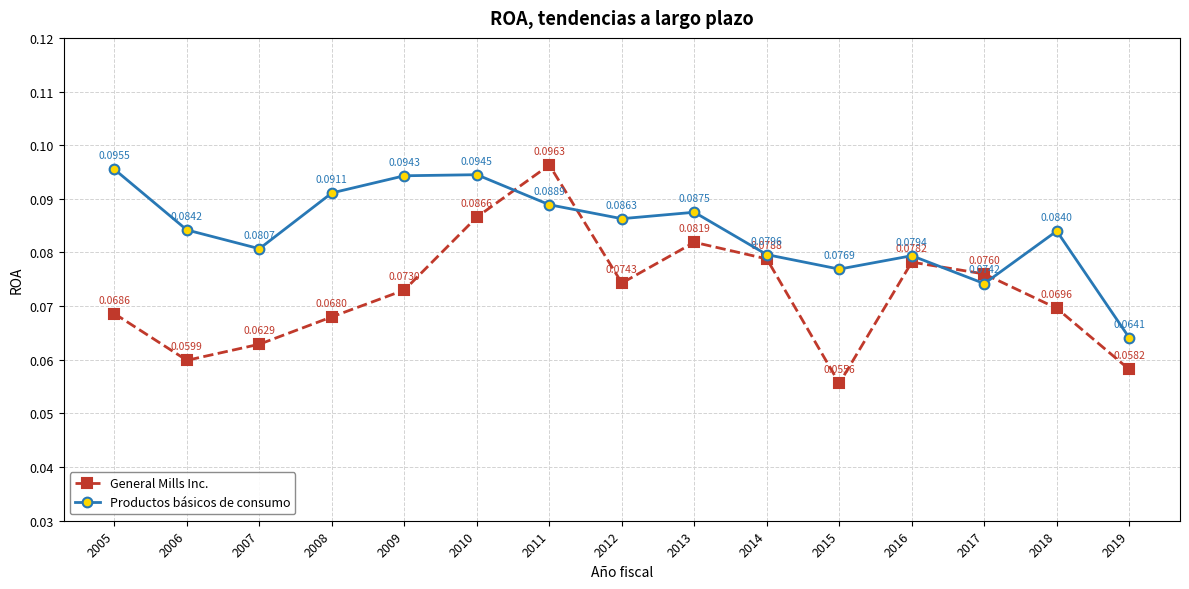

Which series changed the most between 2007 and 2018?

General Mills Inc.